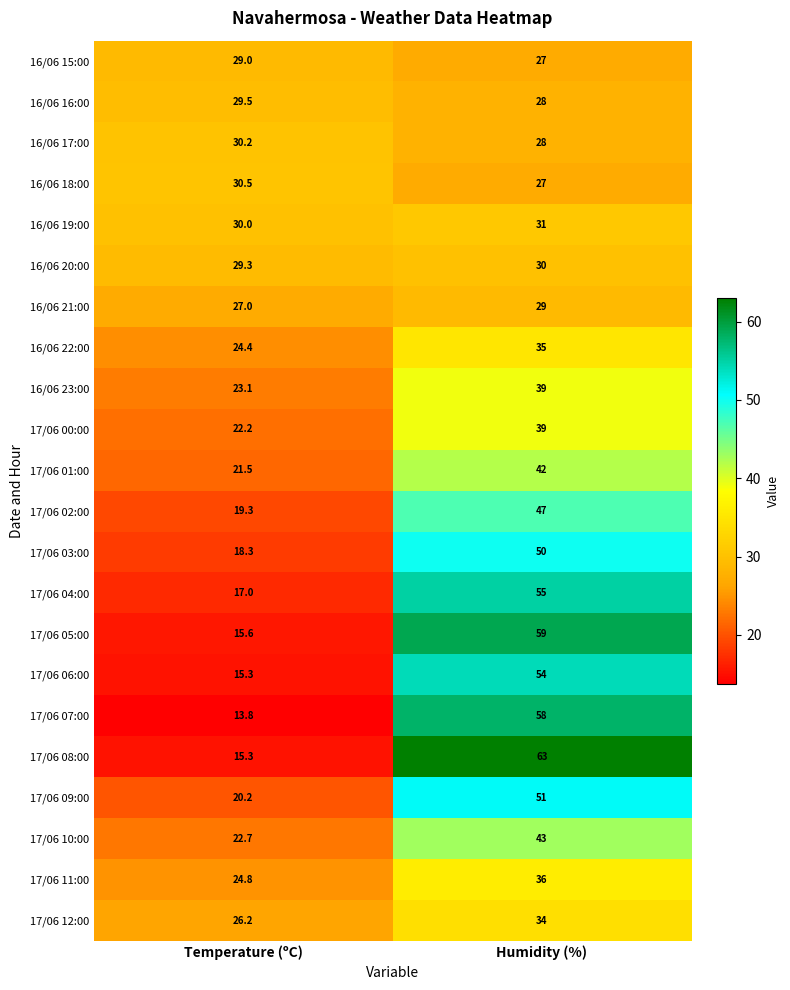

What is the difference between the highest and lowest values at Temperature (ºC)?

16.7